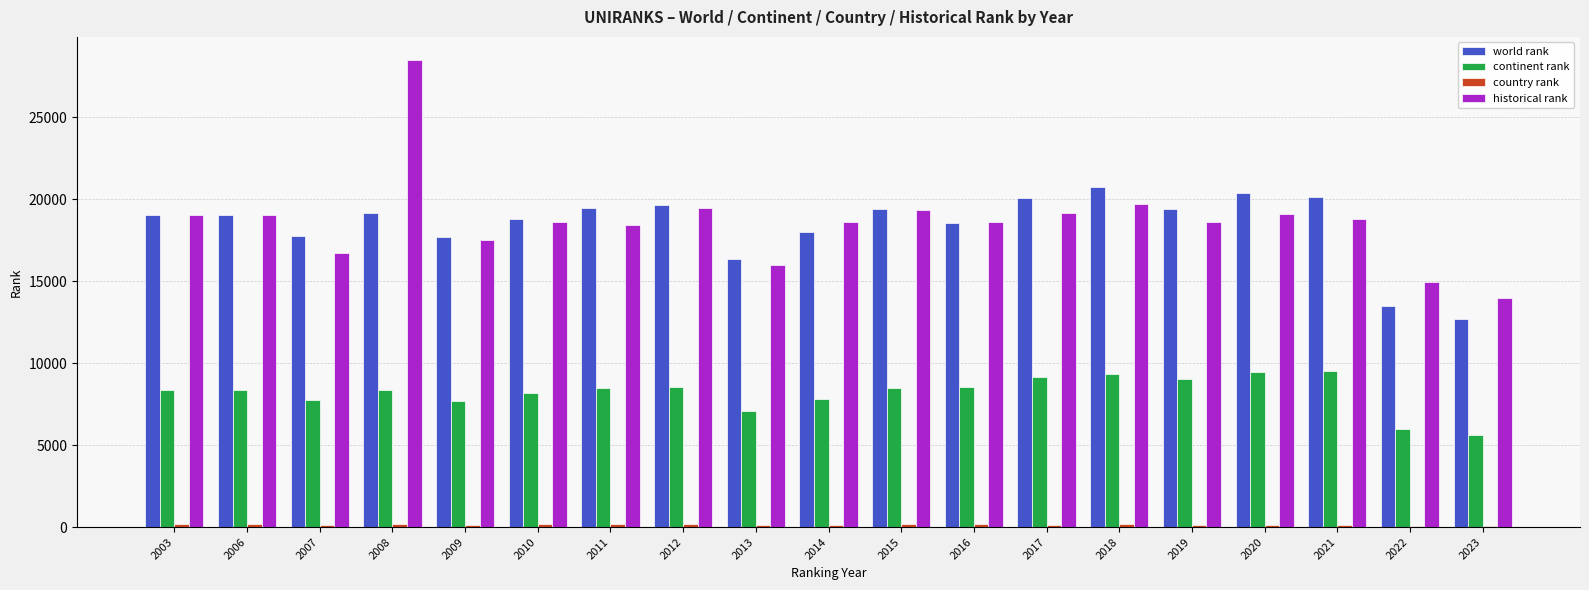

At which category is the sum across all series the highest?

2008